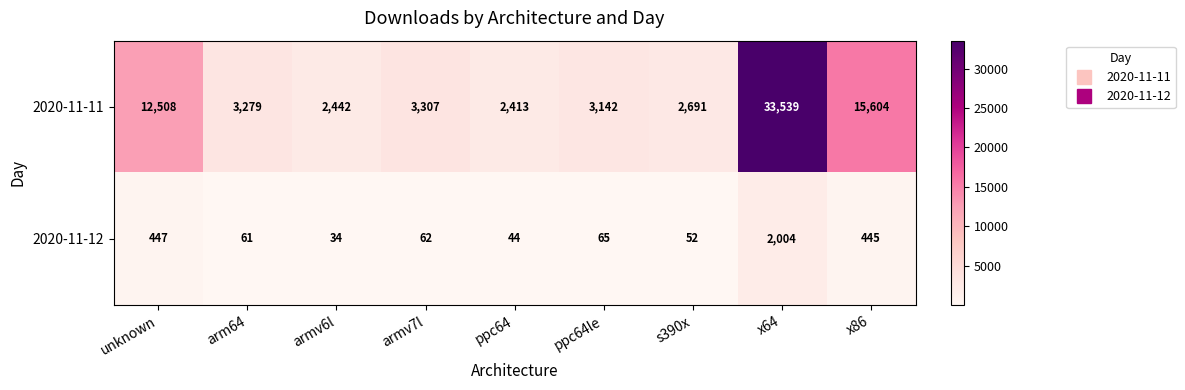

What is the maximum value shown in the chart?

33539